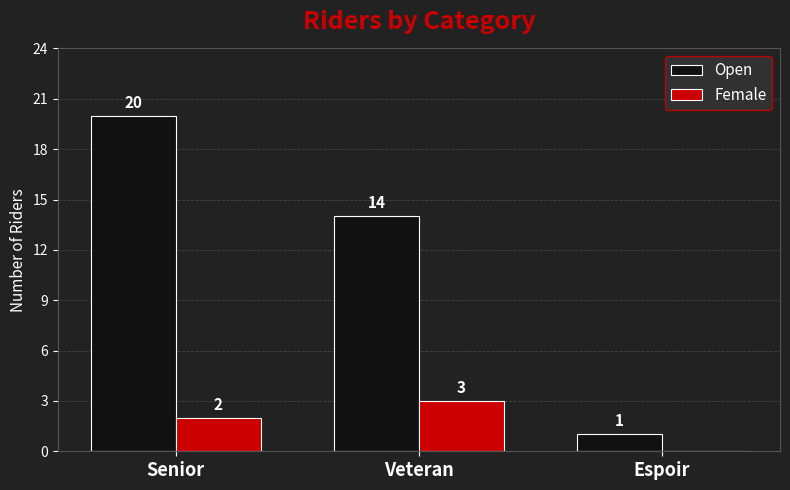

What is the highest value of the Female series?

3